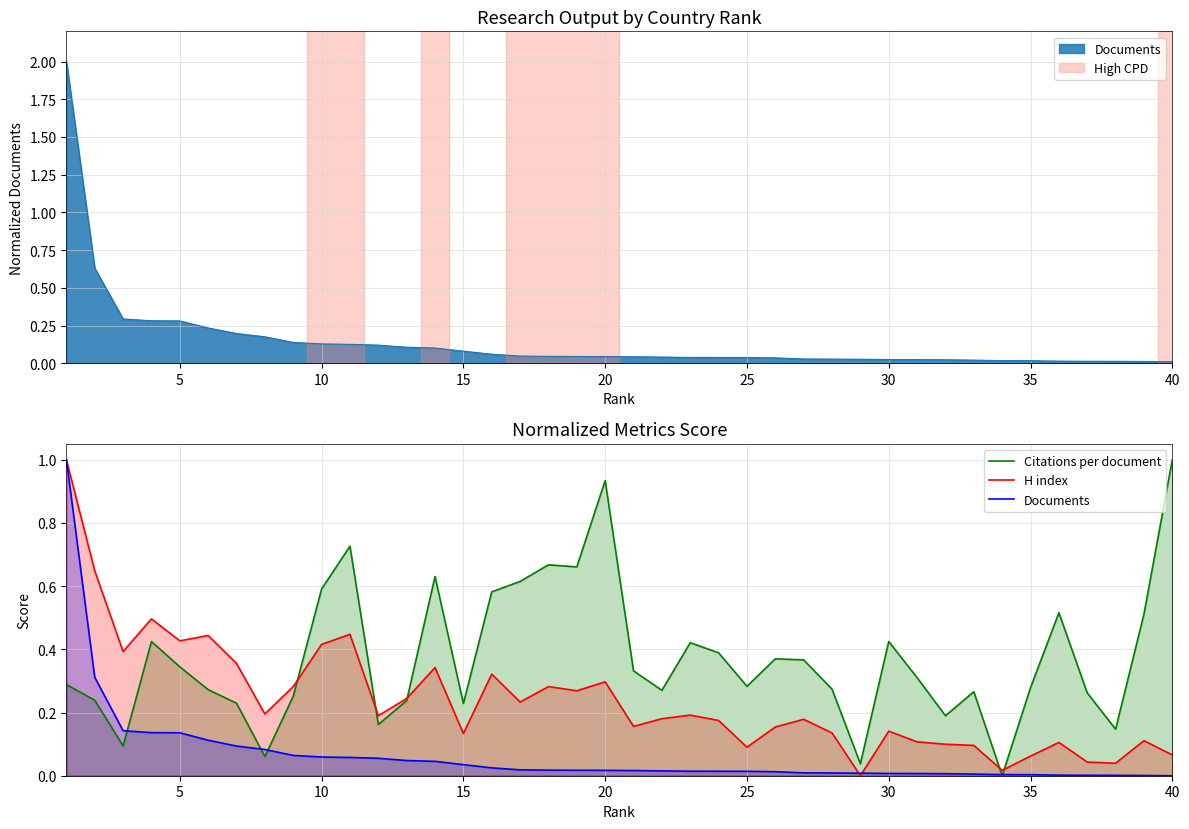

How many values in the H index series exceed 0?

39